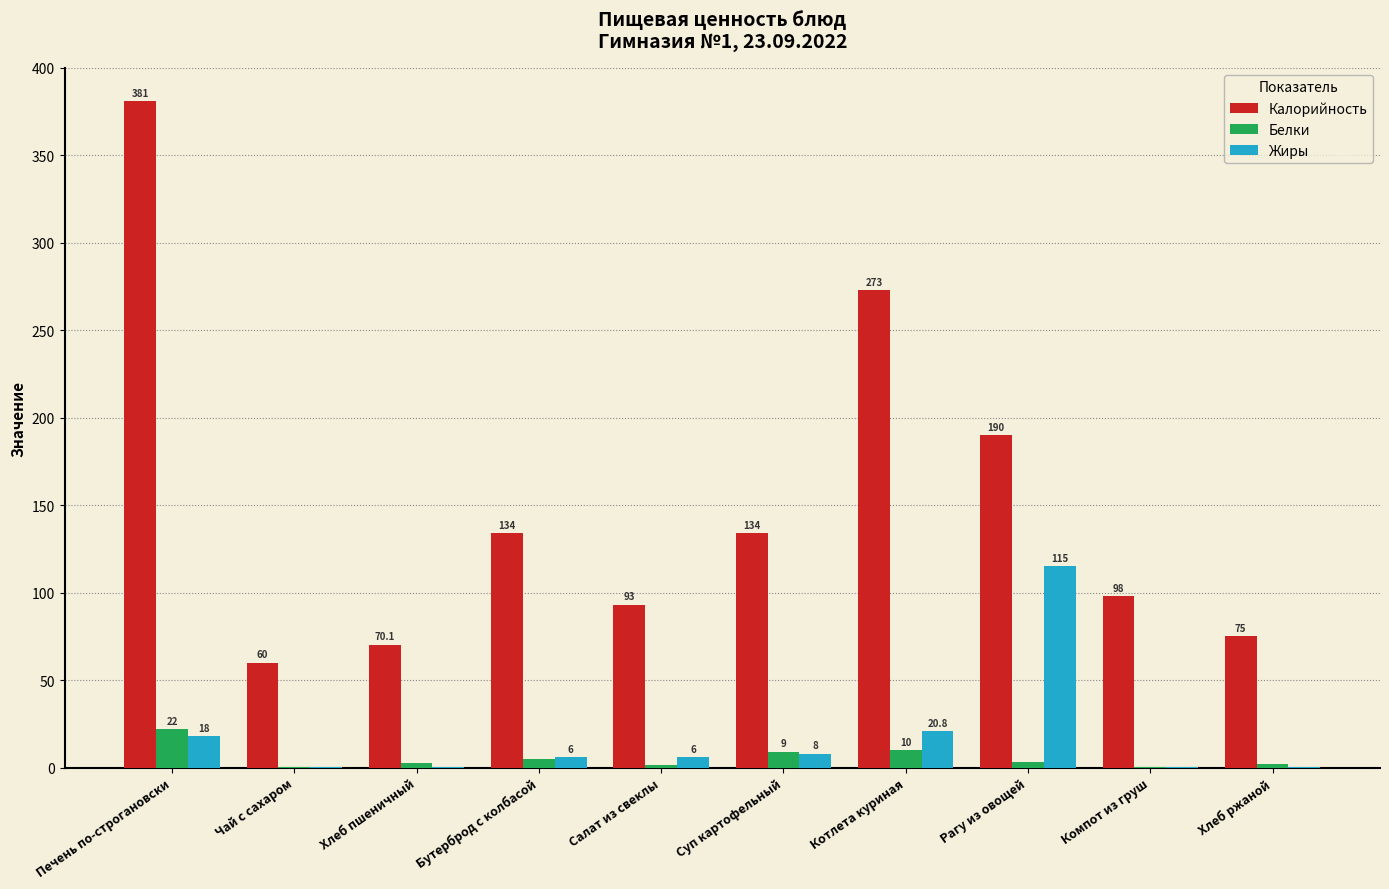

Which series changed the most between Чай с сахаром and Бутерброд с колбасой?

Калорийность